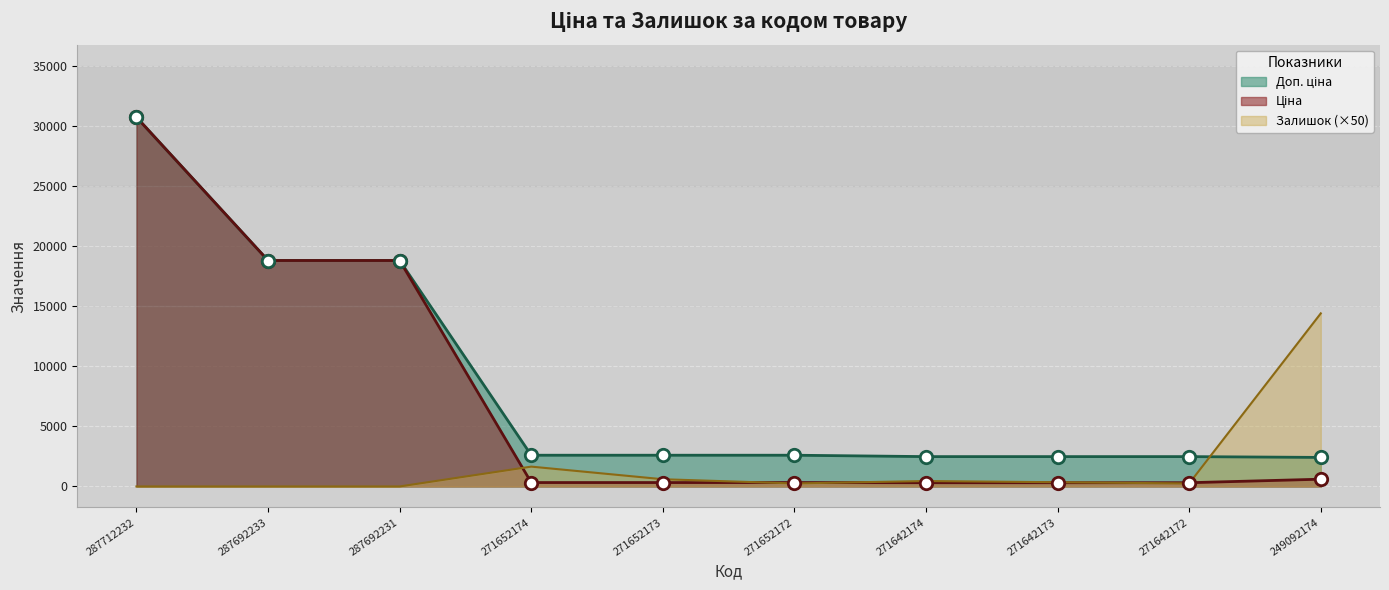

Which series has the largest total across all categories?

Доп. ціна